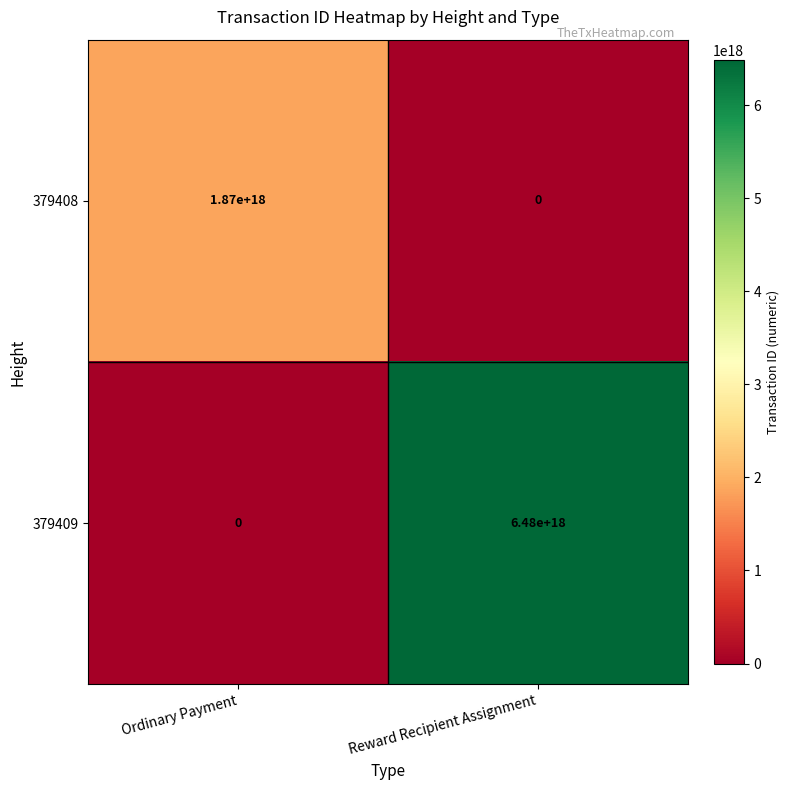

Which series changed the most between Ordinary Payment and Reward Recipient Assignment?

379409